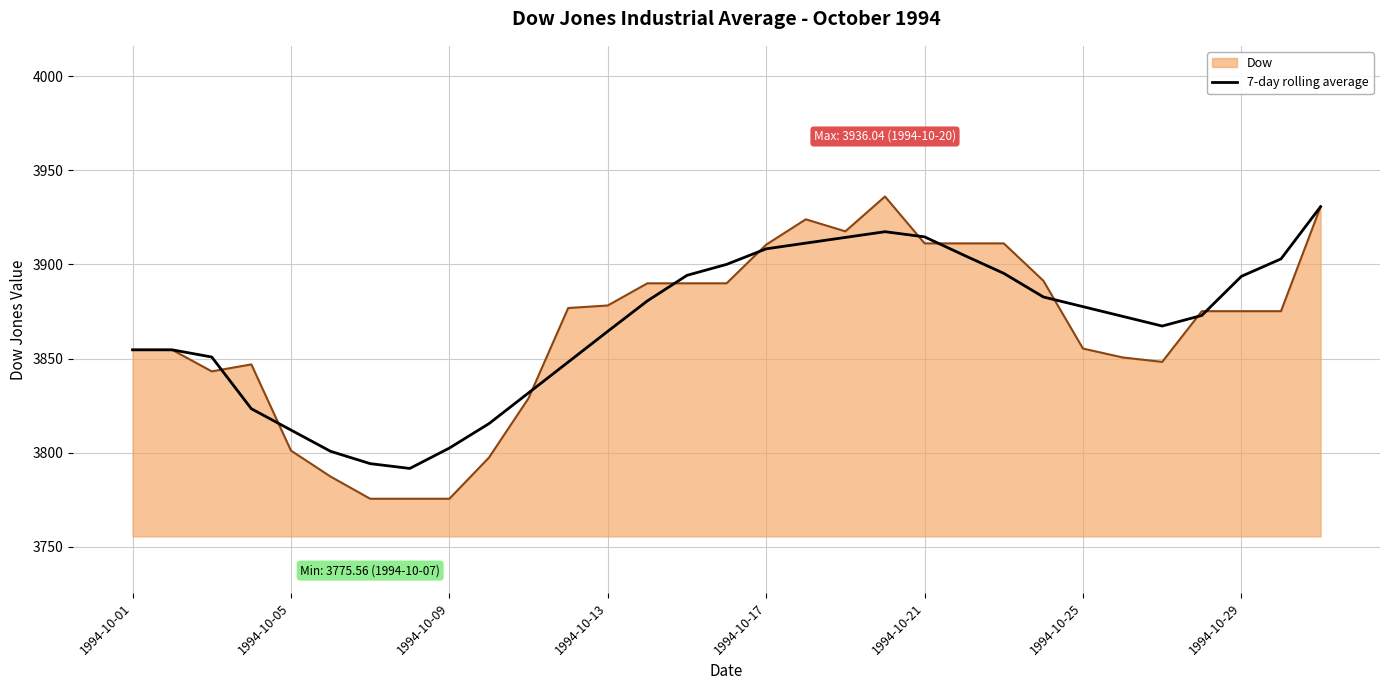

What is the minimum value shown in the chart?

3775.6